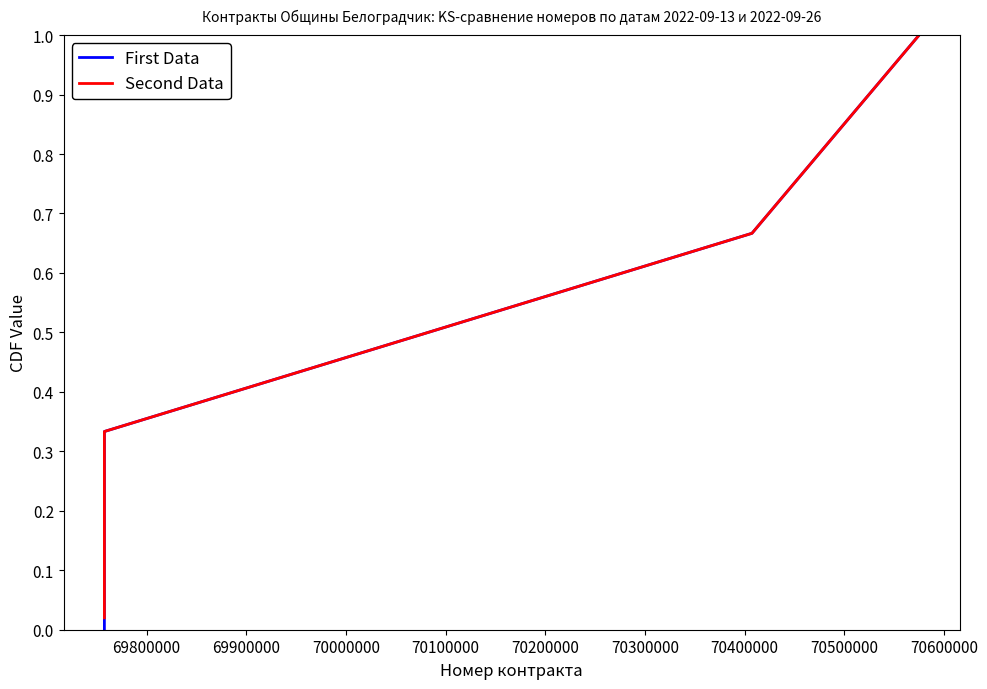

Is this an area chart (filled region under the line)?

No